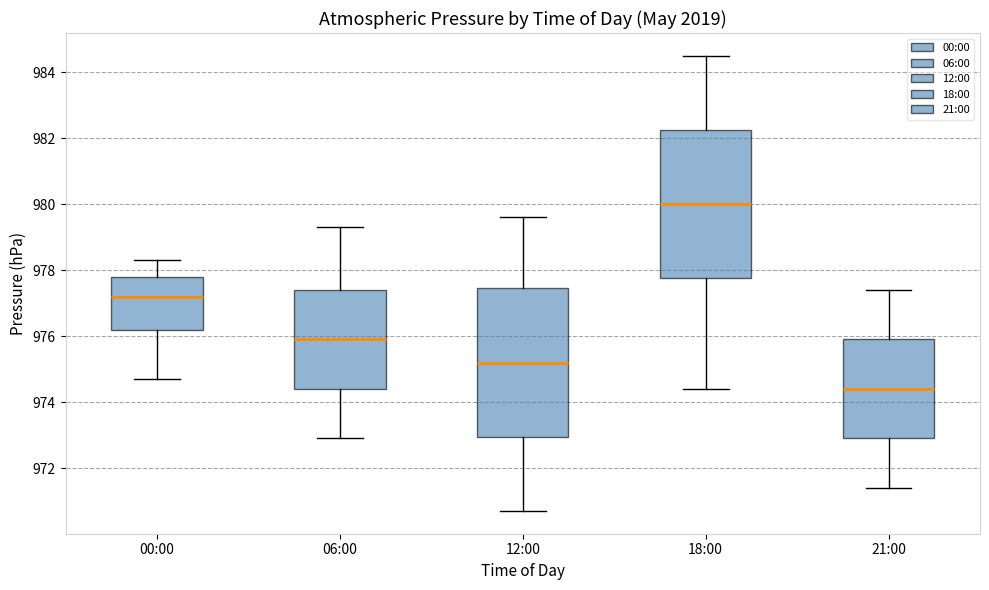

Reading left to right, read every box against the y-axis: the position of its median line, the range the box covers, and the ends of its whiskers. The values are not printed on the chart, so give them approximately, as read against the axis.

00:00: median 977.2, box 976.2 to 977.8, whiskers 974.8 to 978.4
06:00: median 976.0, box 974.4 to 977.4, whiskers 973.0 to 979.4
12:00: median 975.2, box 973.0 to 977.4, whiskers 970.8 to 979.6
18:00: median 980.0, box 977.8 to 982.2, whiskers 974.4 to 984.6
21:00: median 974.4, box 973.0 to 976.0, whiskers 971.4 to 977.4